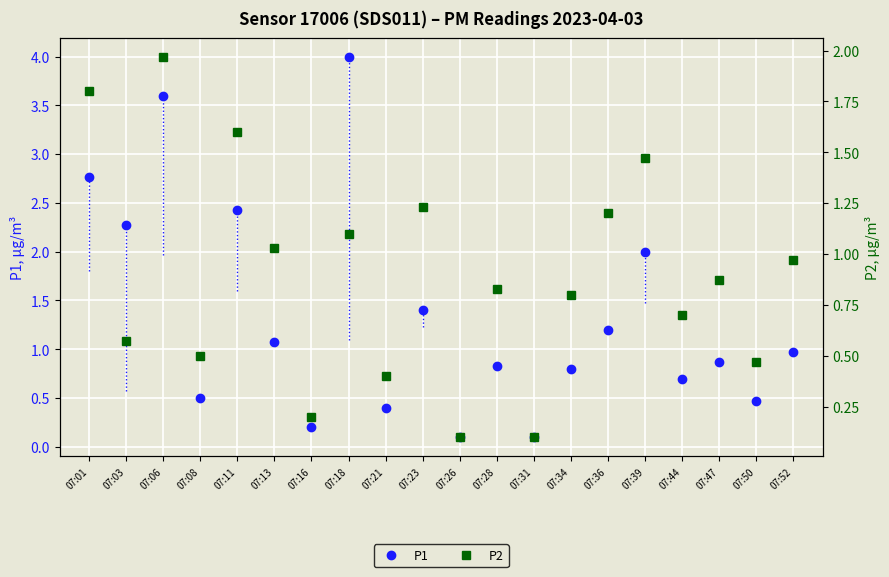

Which category has the lowest value across all series?

07:26